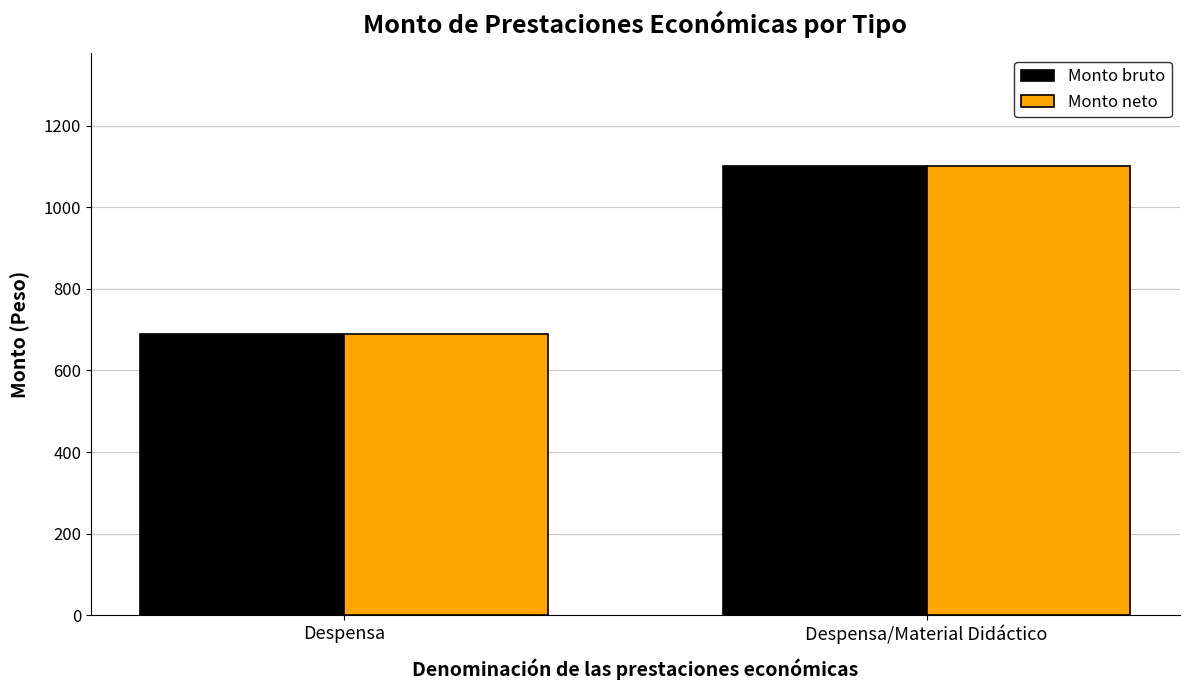

Rank the categories by Monto bruto value from lowest to highest.

Despensa, Despensa/Material Didáctico